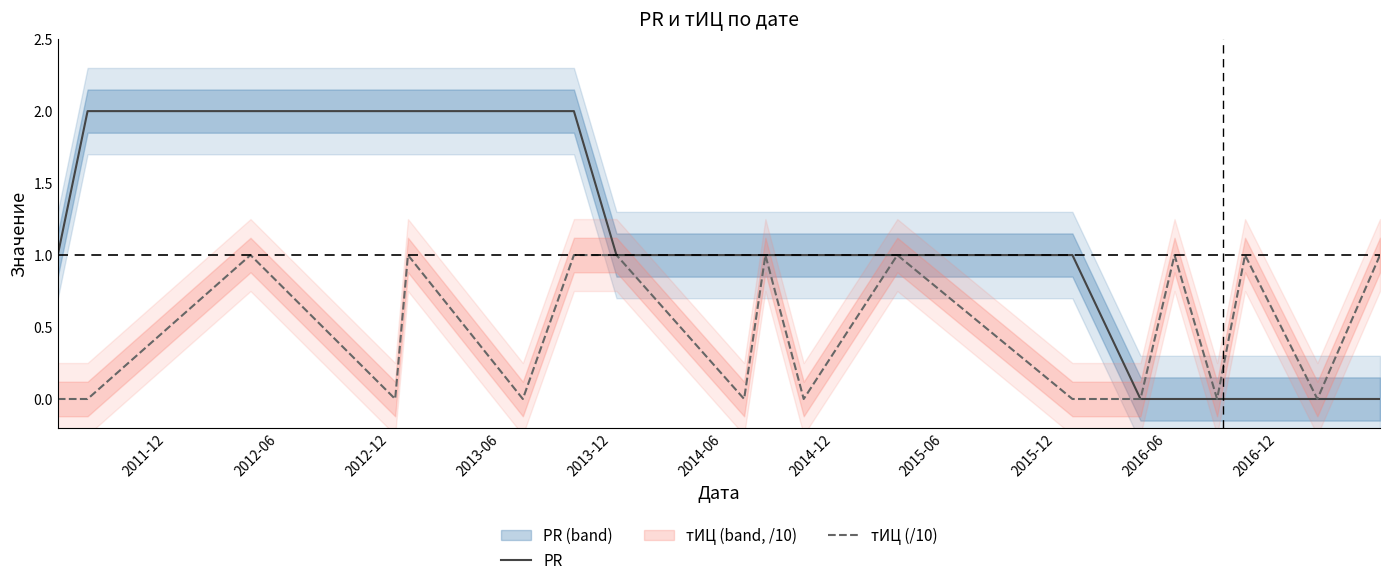

Which label corresponds to the largest value in the chart?

2012-06